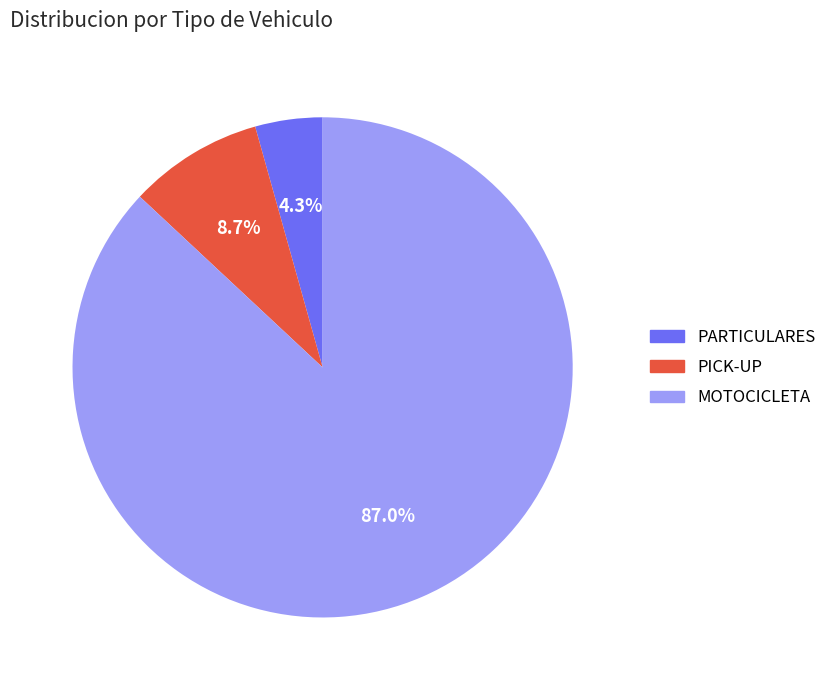

To the nearest percent, what percentage of the pie is PARTICULARES?

4%